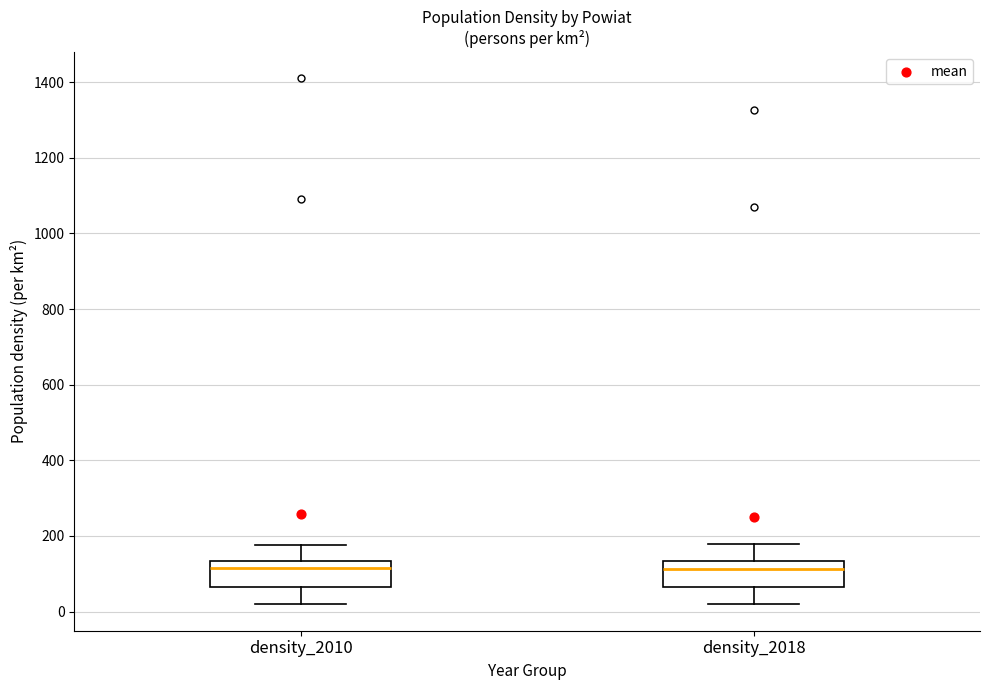

Where is the lower edge of the box for density_2010 on the y-axis? The values are not printed on the chart, so give them approximately, as read against the axis.

60